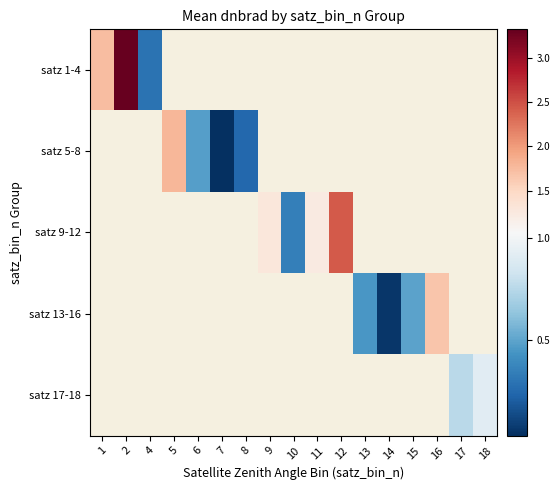

How many values in the satz 9-12 series are below 1?

1